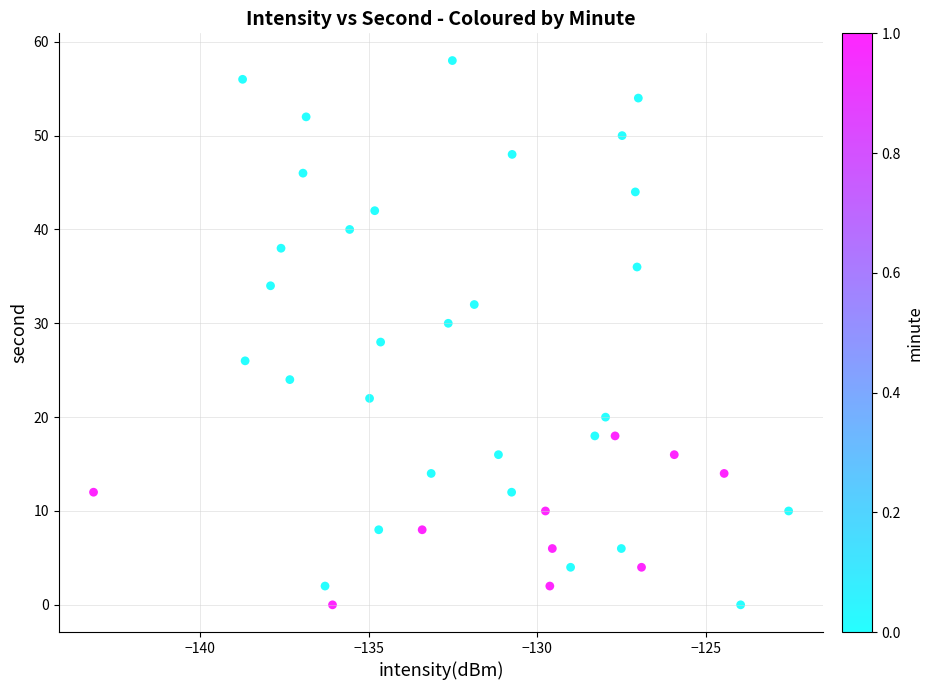

What is the range of Y values (max minus min)?

58